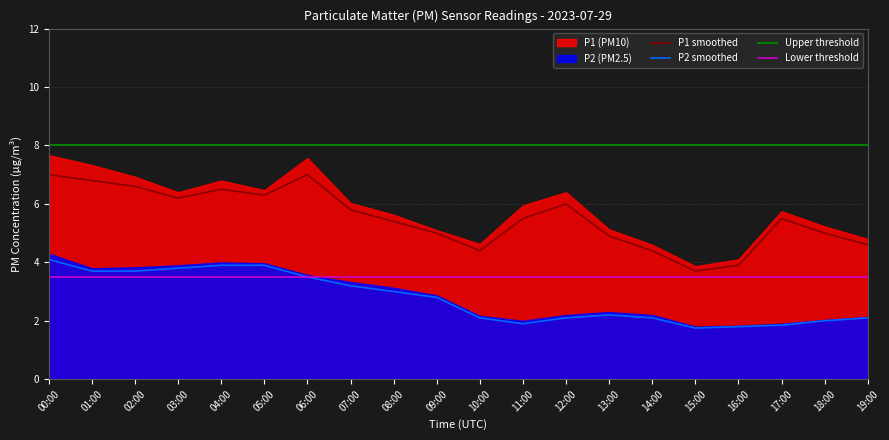

True or false: P2 and P1 intersect in this chart.

False